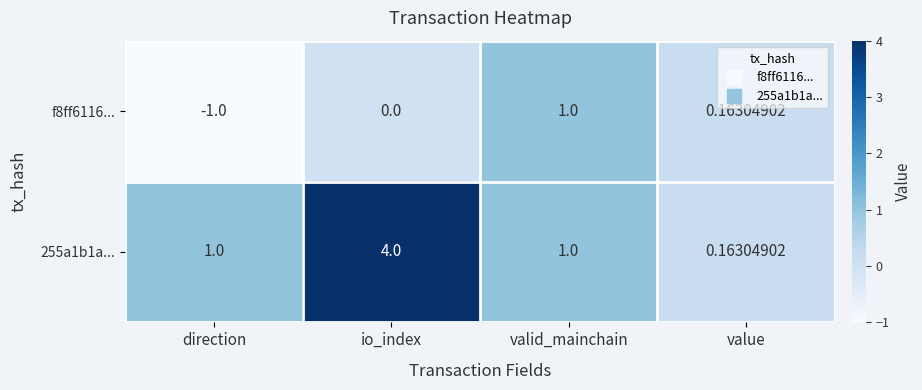

Which series has the widest spread of values?

255a1b1a...